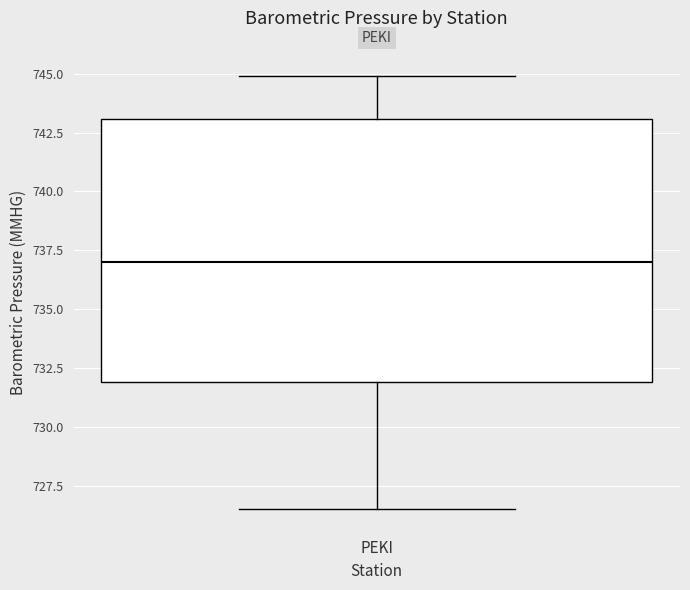

Transcribe this box plot: give where the median line is, the range the box spans, and where the two whiskers end, as read against the y-axis. The values are not printed on the chart, so give them approximately, as read against the axis.

median 737.0, box 732.0 to 743.0, whiskers 726.5 to 745.0